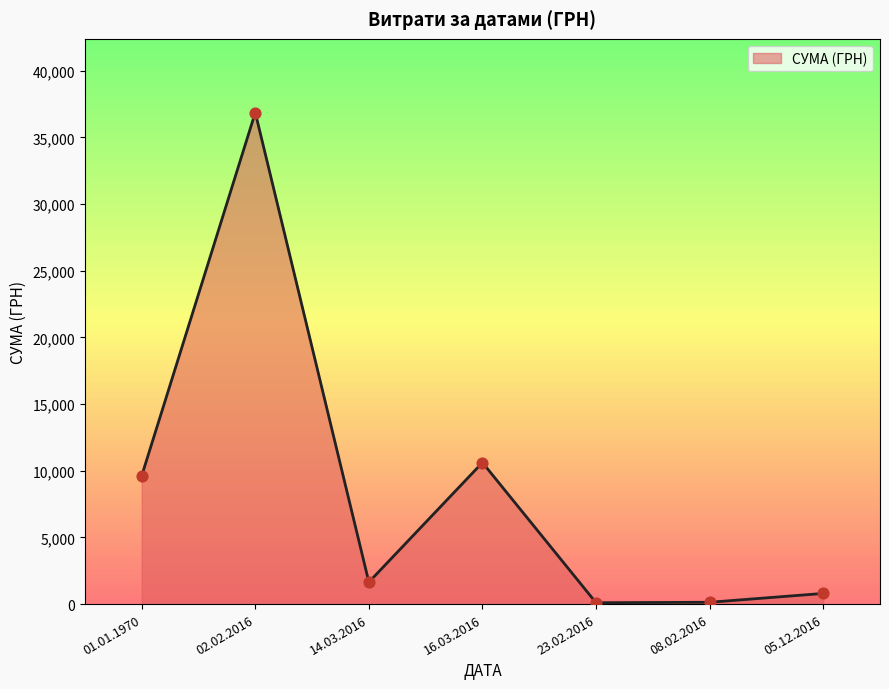

Which has a higher value, 23.02.2016 or 14.03.2016?

14.03.2016